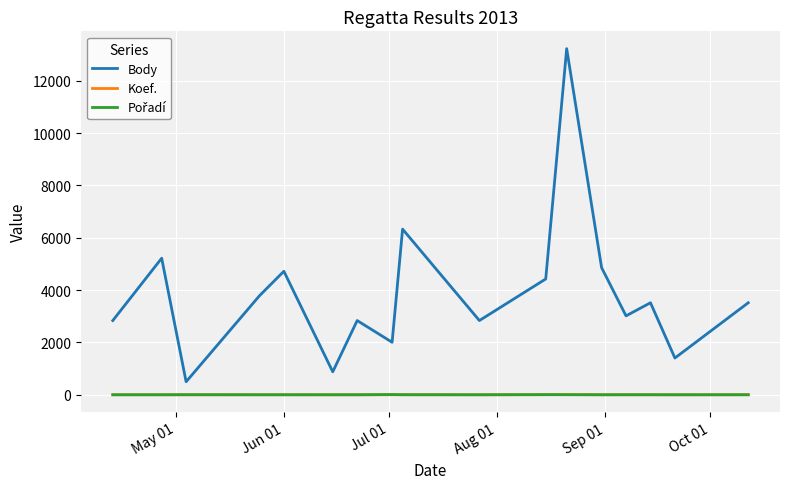

True or false: Koef. and Body cross at least once.

False